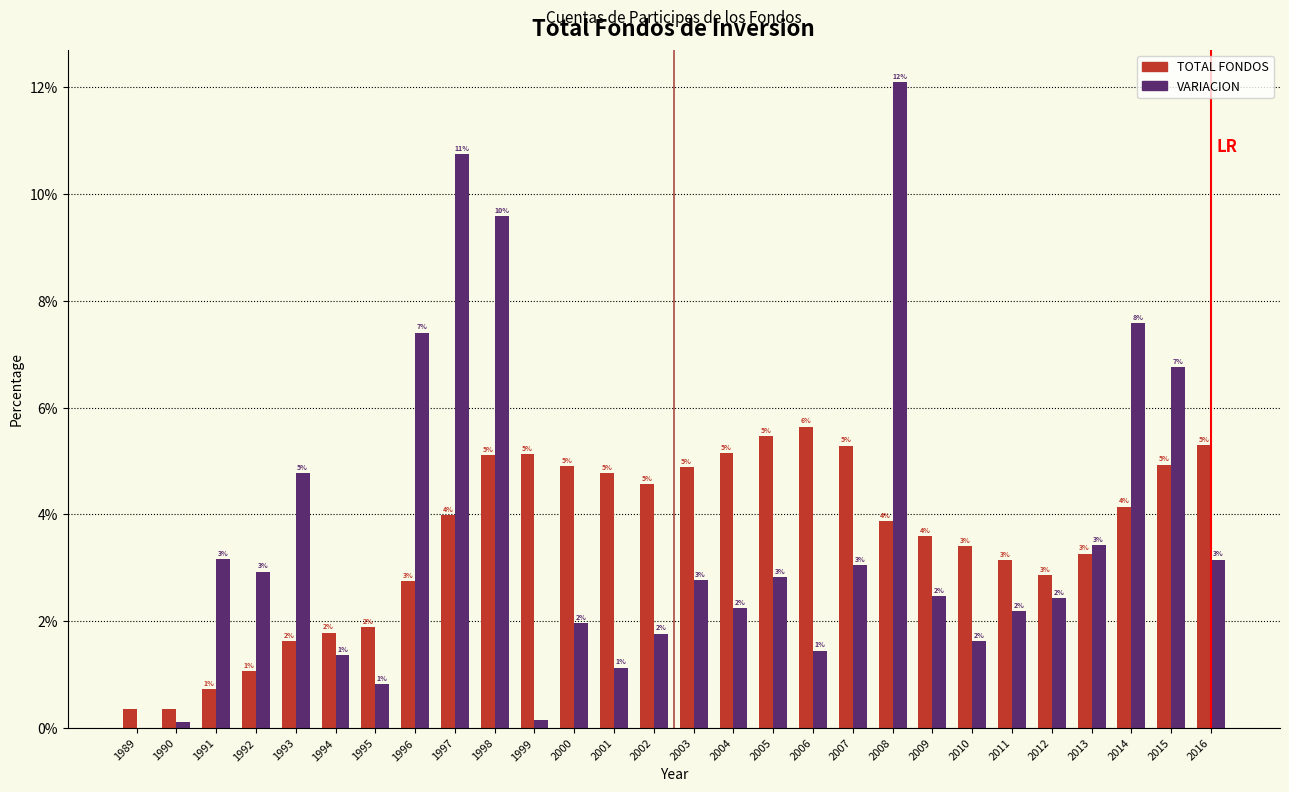

Between 1993 and 1995, which series saw the biggest shift?

VARIACION